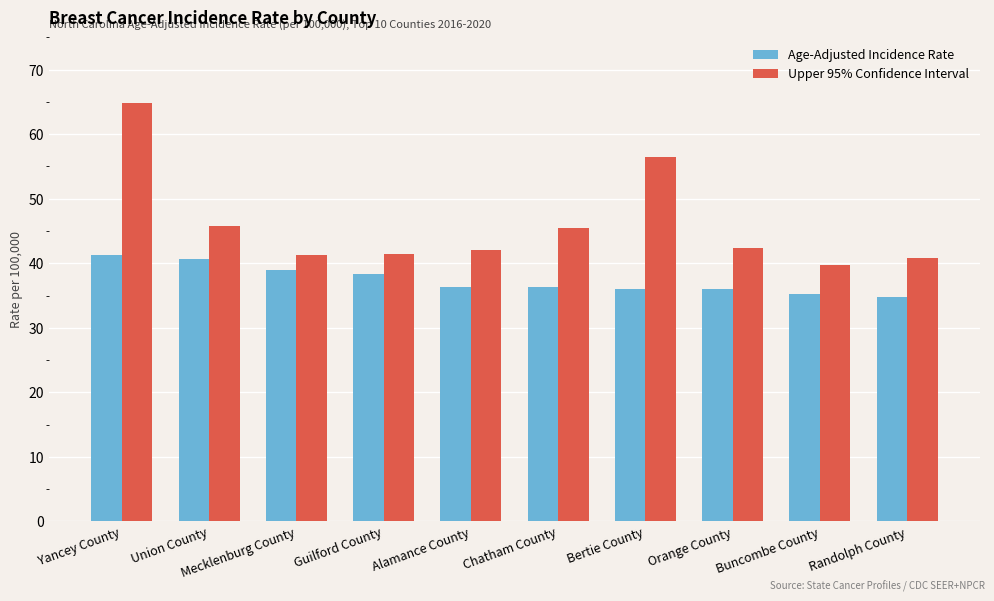

Rank the series by their maximum value, from highest to lowest.

Upper 95% Confidence Interval, Age-Adjusted Incidence Rate